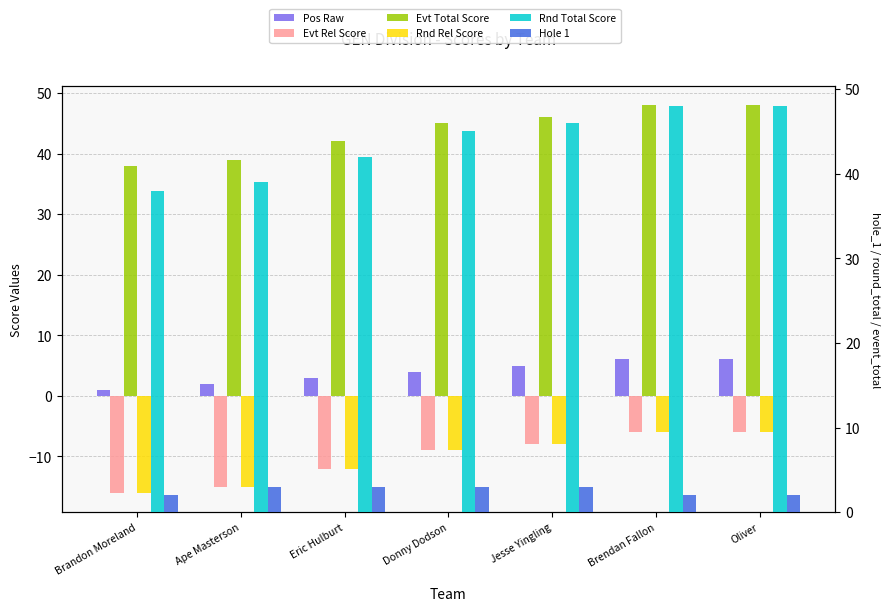

How many data points does each series have?

7